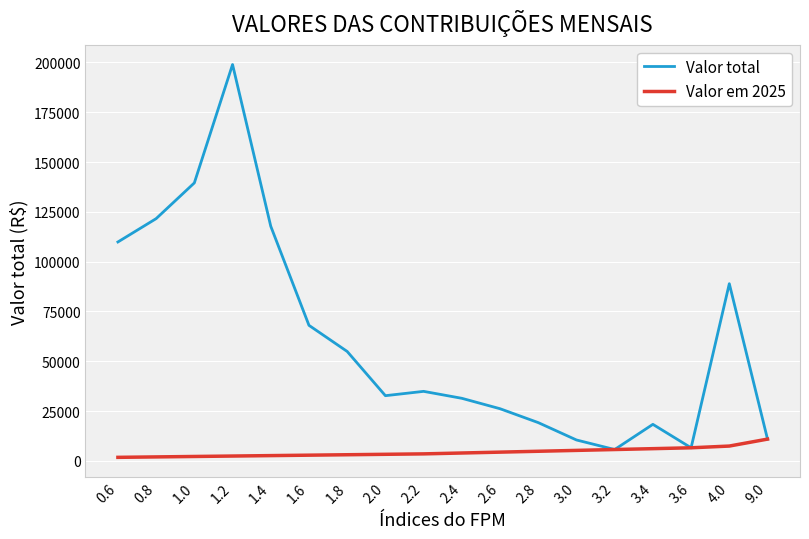

At how many categories does at least one series exceed 15227?

14